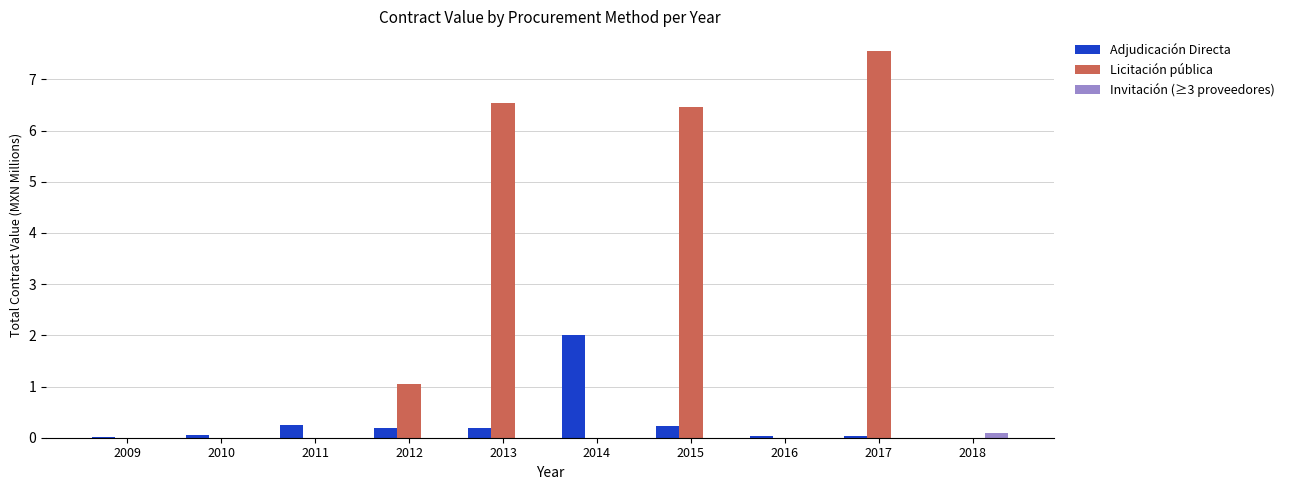

At which category is the sum across all series the highest?

2017